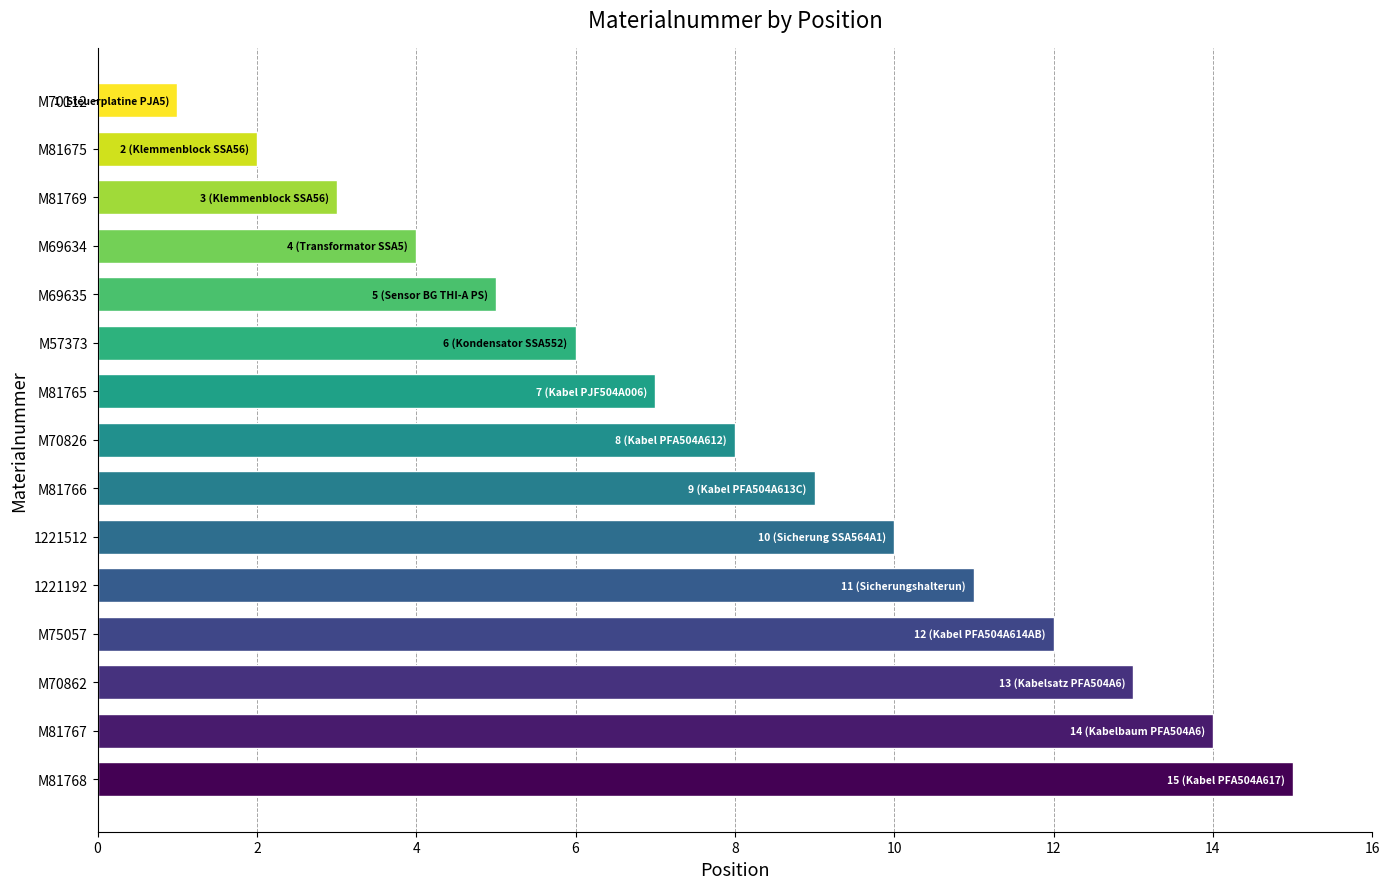

Are the bars grouped side by side (vs. stacked)?

No